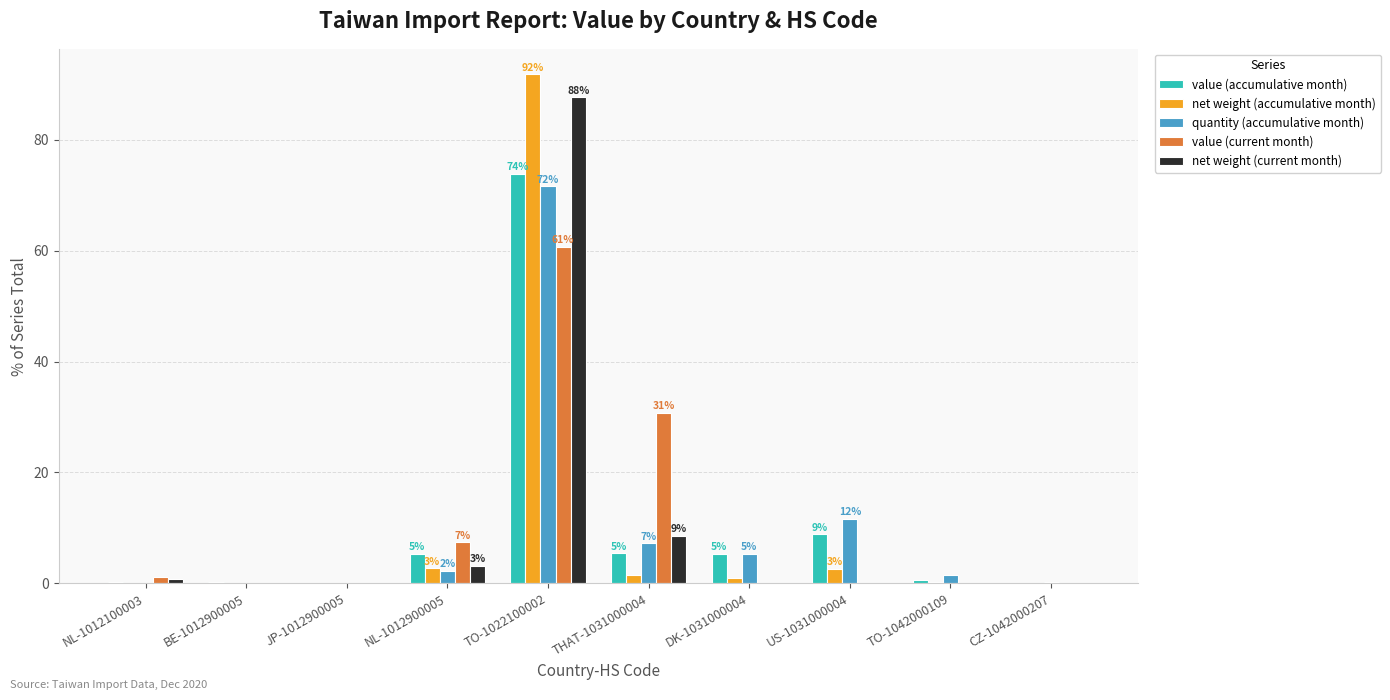

What is the maximum value for value (accumulative month)?

73.8